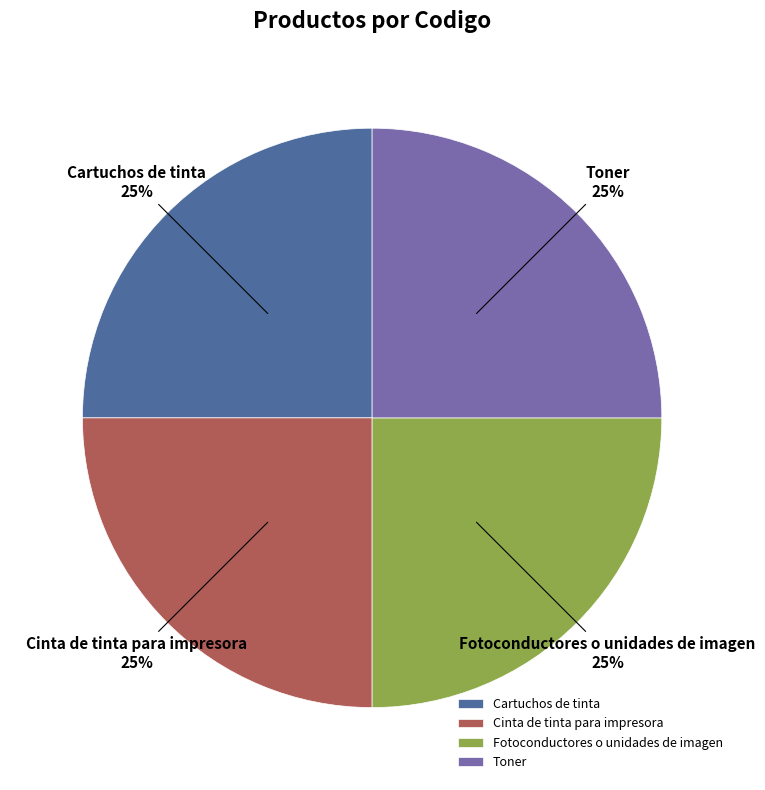

To the nearest percent, what is the combined percentage of Cartuchos de tinta and Fotoconductores o unidades de imagen?

50%